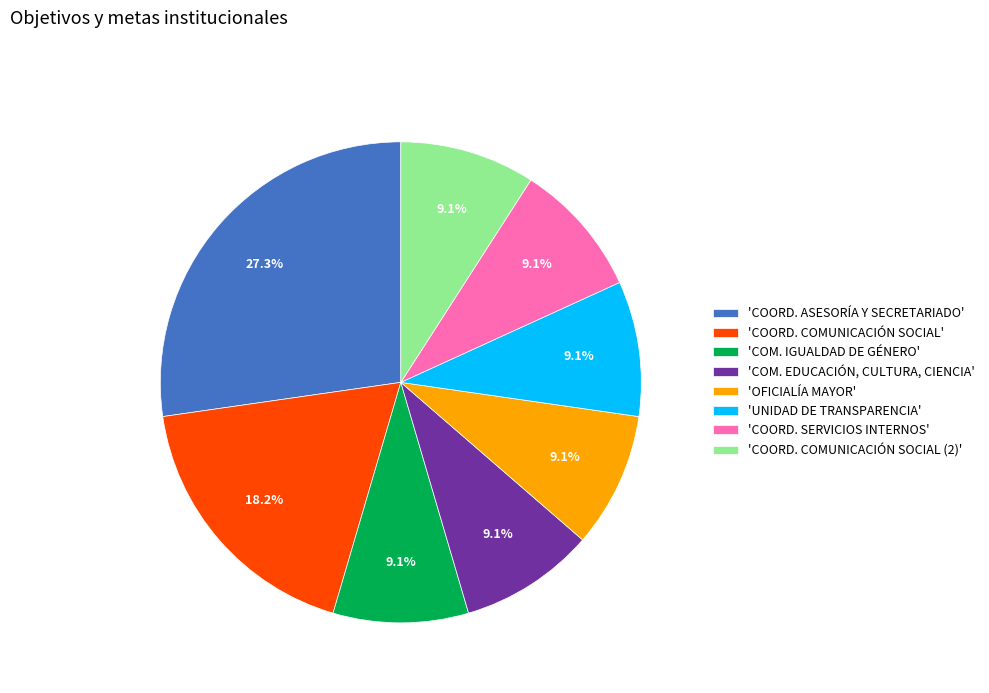

Is the sum of 'OFICIALÍA MAYOR' and 'COORD. COMUNICACIÓN SOCIAL' greater than half?

No